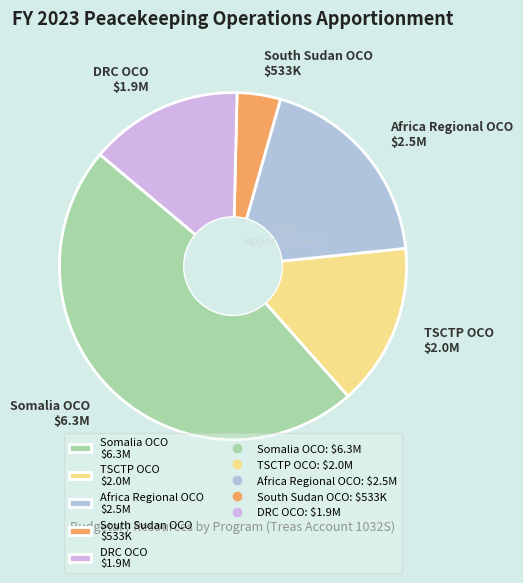

Is it true that DRC OCO $1.9M is 29% of the pie?

False